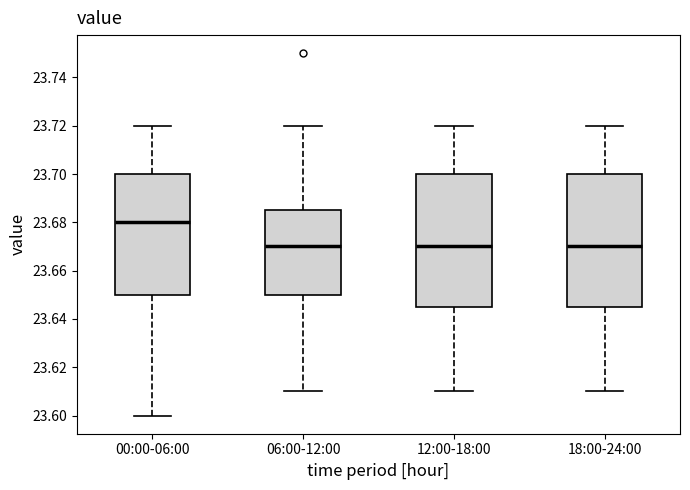

Where is the lower edge of the box for 18:00-24:00 on the y-axis? The values are not printed on the chart, so give them approximately, as read against the axis.

23.646